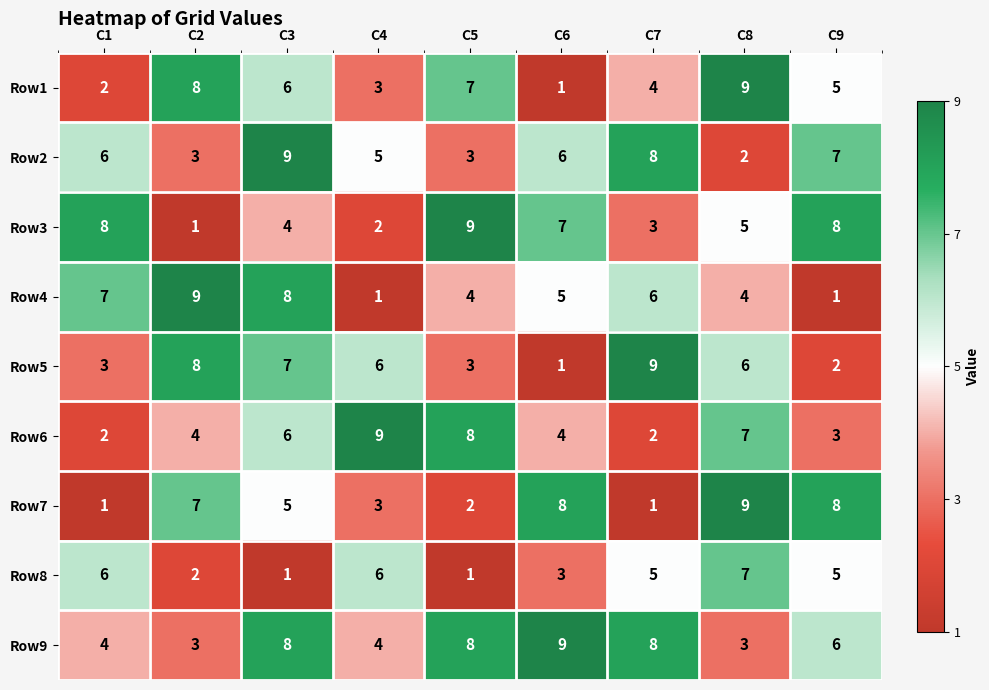

What is the spread (max minus min) of values at C1?

7